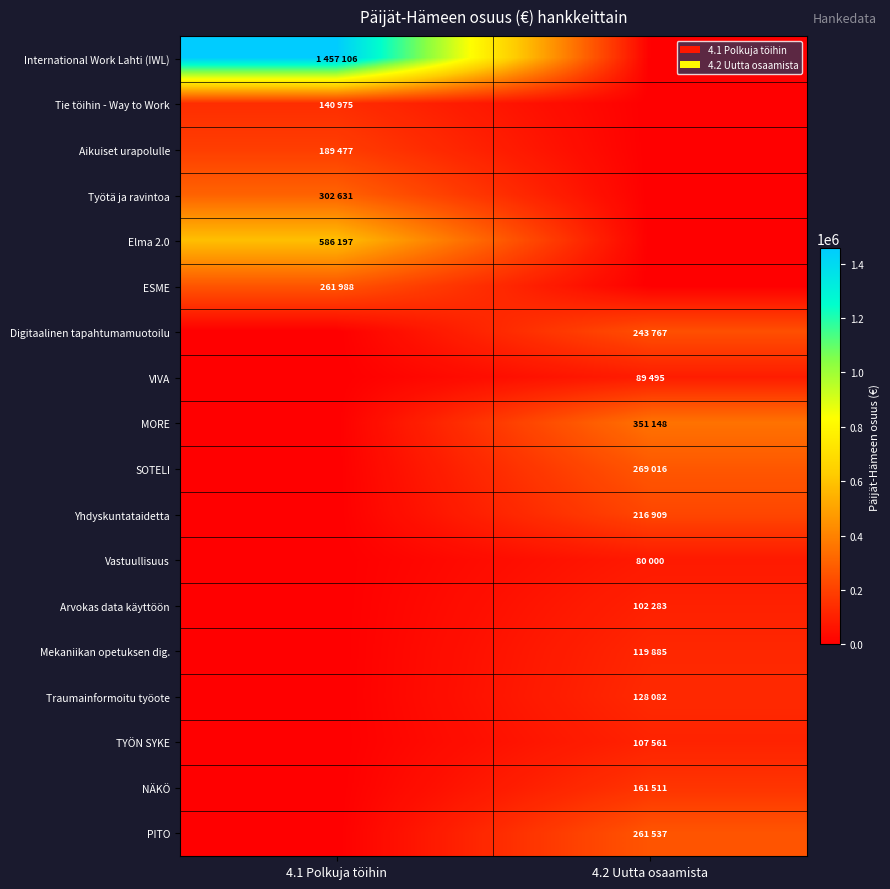

At 4.1 Polkuja töihin, list the series in order from largest to smallest.

International Work Lahti (IWL), Elma 2.0, Työtä ja ravintoa, ESME, Aikuiset urapolulle, Tie töihin - Way to Work, Digitaalinen tapahtumamuotoilu, VIVA, MORE, SOTELI, Yhdyskuntataidetta, Vastuullisuus, Arvokas data käyttöön, Mekaniikan opetuksen dig., Traumainformoitu työote, TYÖN SYKE, NÄKÖ, PITO